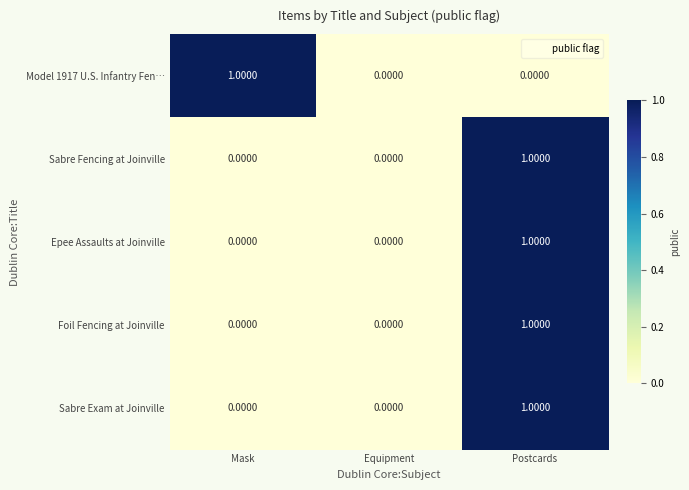

At which category is the sum across all series the highest?

Postcards